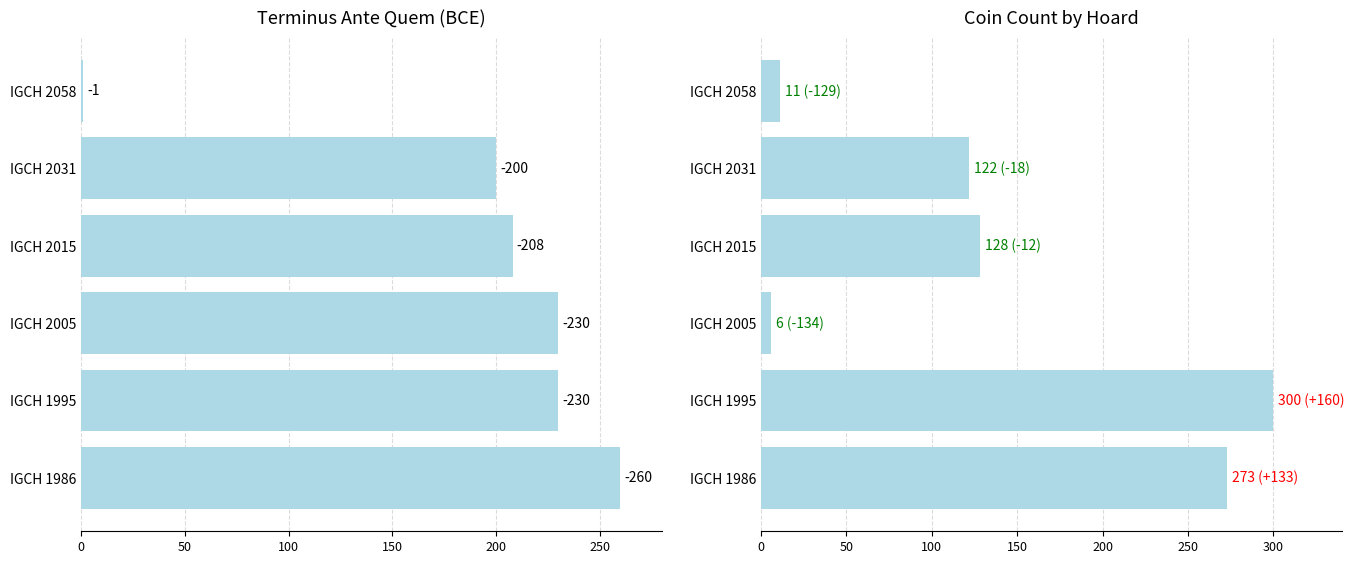

What is the greatest value displayed?

300